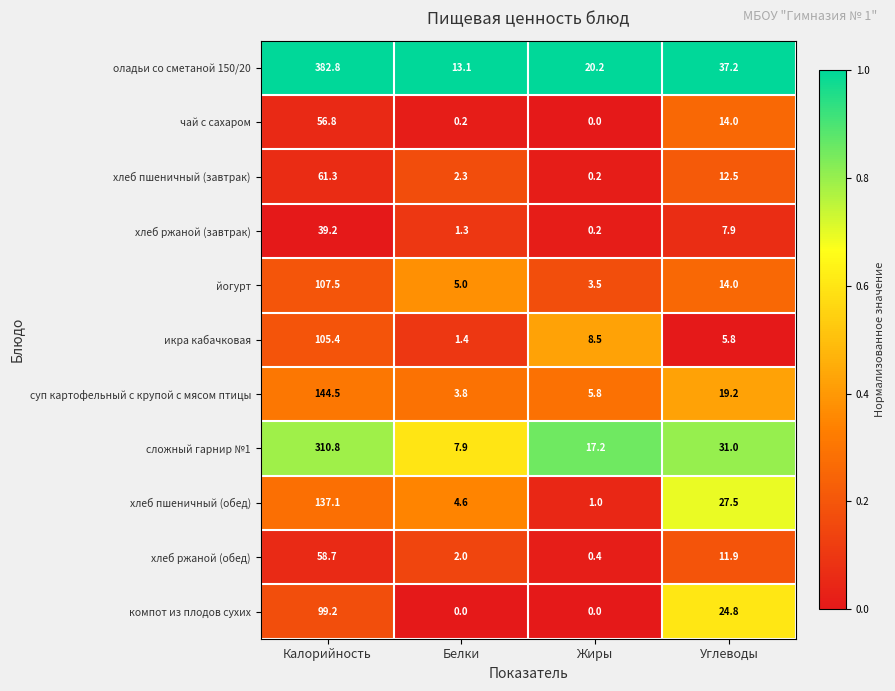

The оладьи со сметаной 150/20 series shows 23.2 at Углеводы. True or false?

False